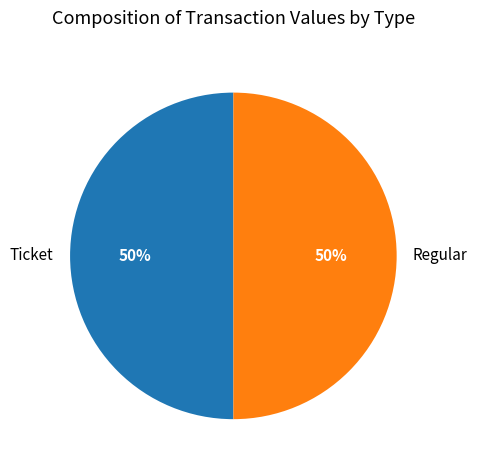

The Ticket slice represents 64% of the pie. True or false?

False